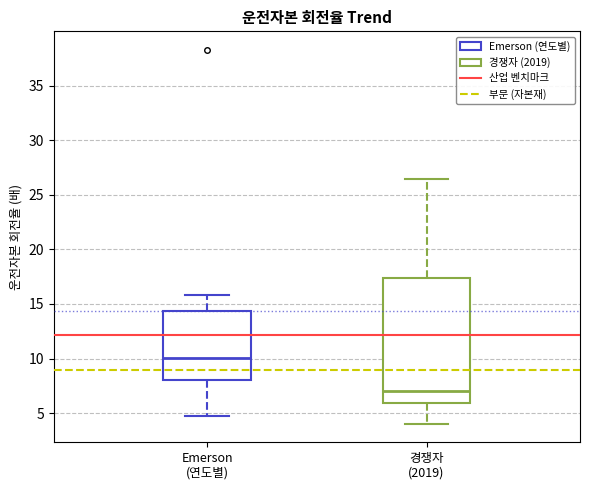

Reading left to right, transcribe this box plot: for each box, give where its median line is, the range the box spans, and where its two whiskers end, as read against the y-axis. The values are not printed on the chart, so give them approximately, as read against the axis.

Emerson (연도별): median 10.0, box 8.0 to 14.5, whiskers 5.0 to 16.0
경쟁자 (2019): median 7.0, box 6.0 to 17.5, whiskers 4.0 to 26.5